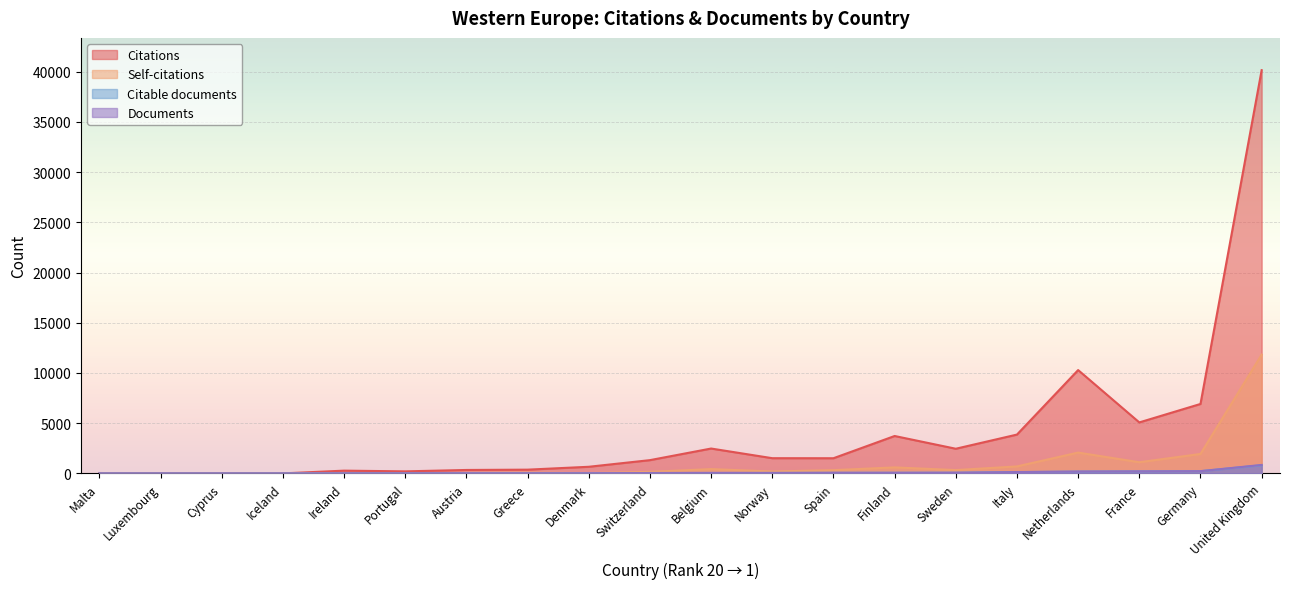

At which category does the chart reach its peak across all series?

United Kingdom